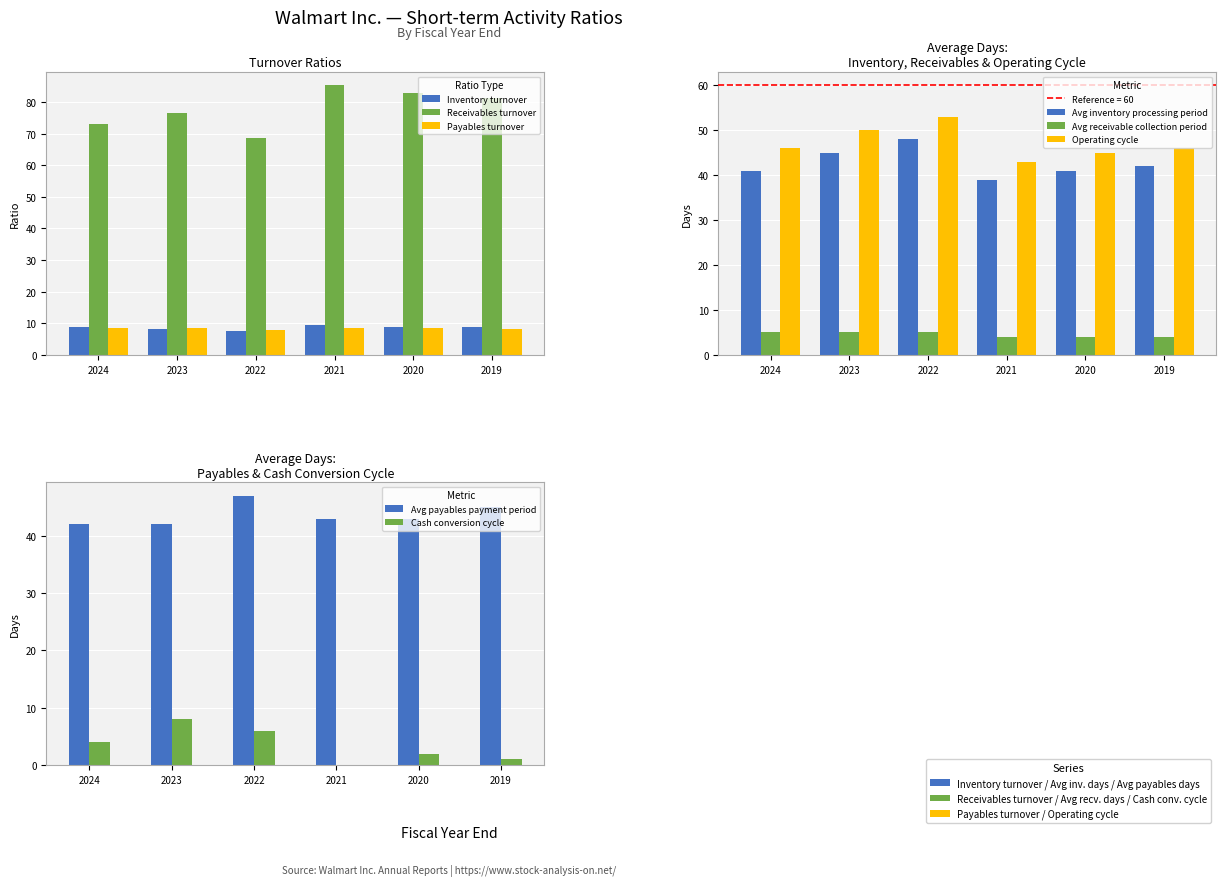

What is the label of the 1st bar from the right?

2019-01-31